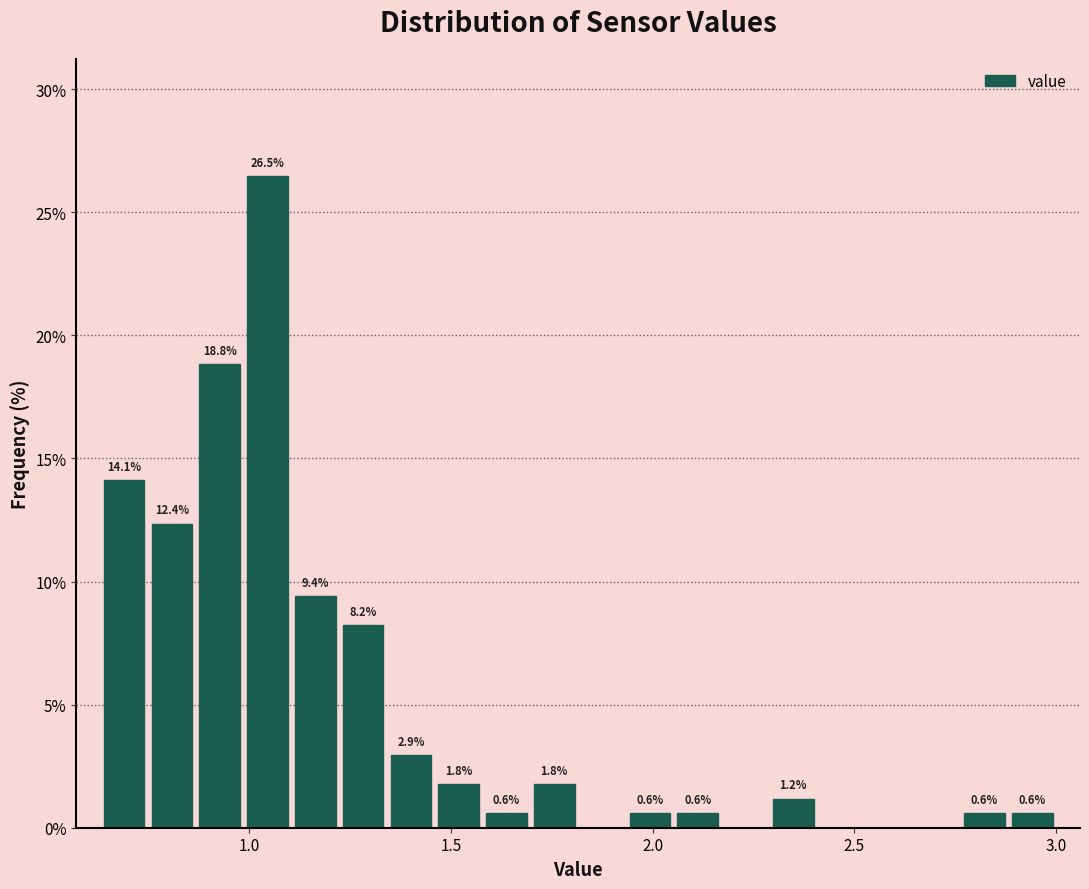

Around what value on the x-axis is the tallest bar? Give the approximate position of its centre, as read against the axis.

1.05